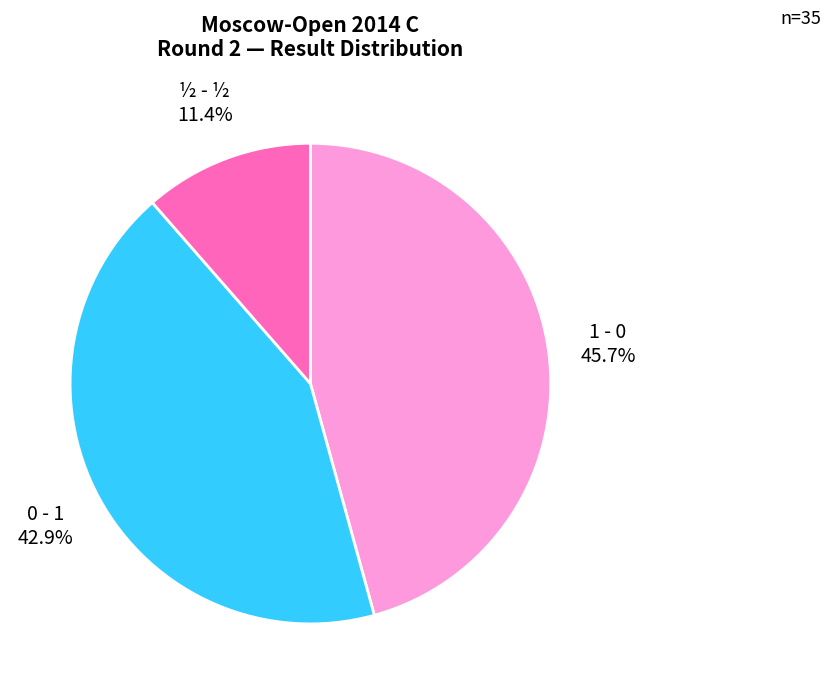

What percentage is the 1 - 0 slice, to the nearest percent?

46%